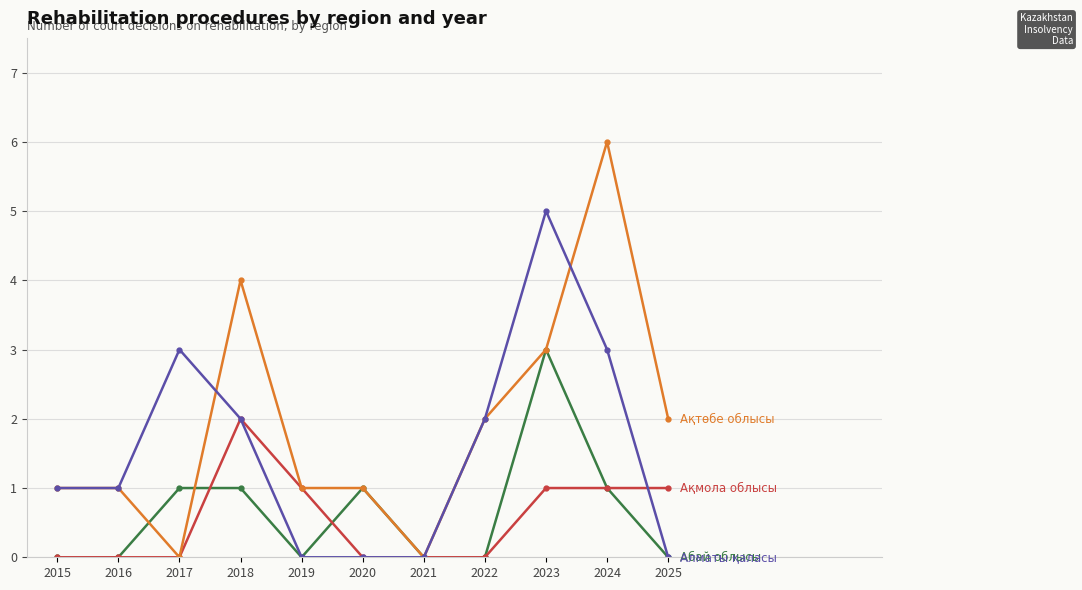

What is the maximum value shown in the chart?

6